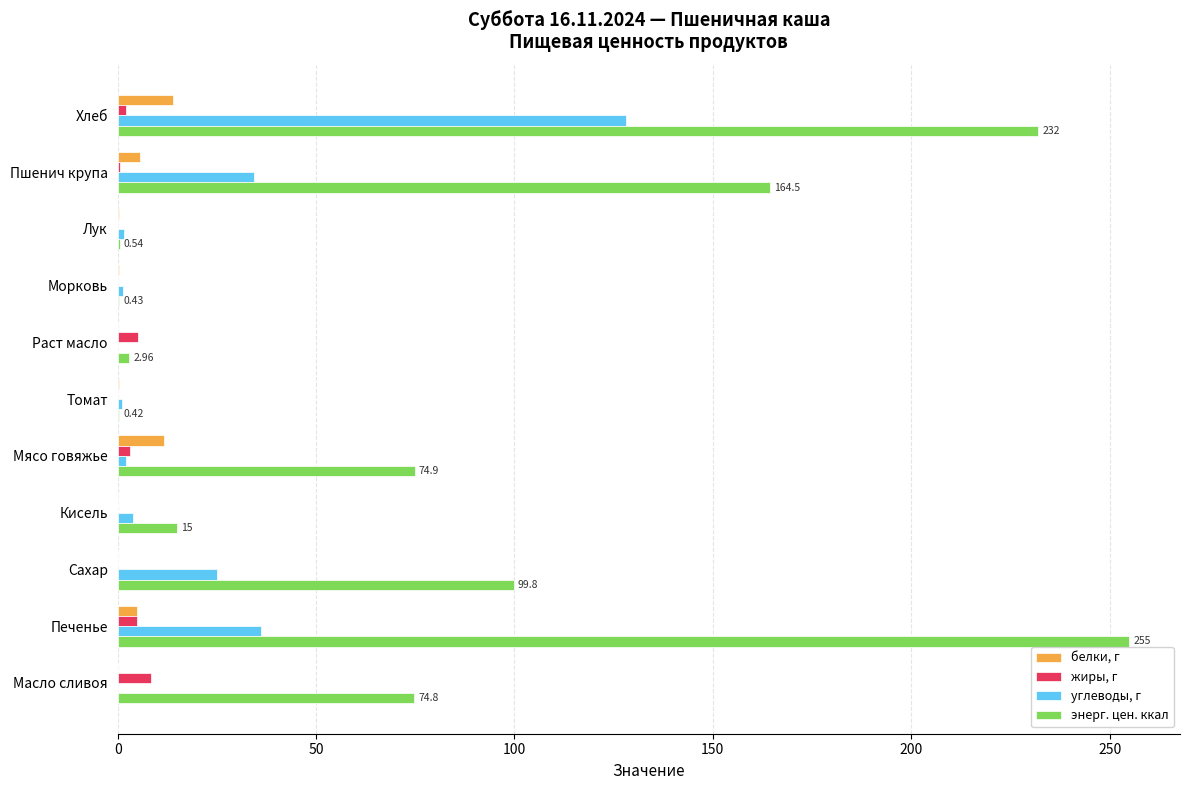

Between Томат and Печенье, which series saw the biggest shift?

энерг. цен. ккал